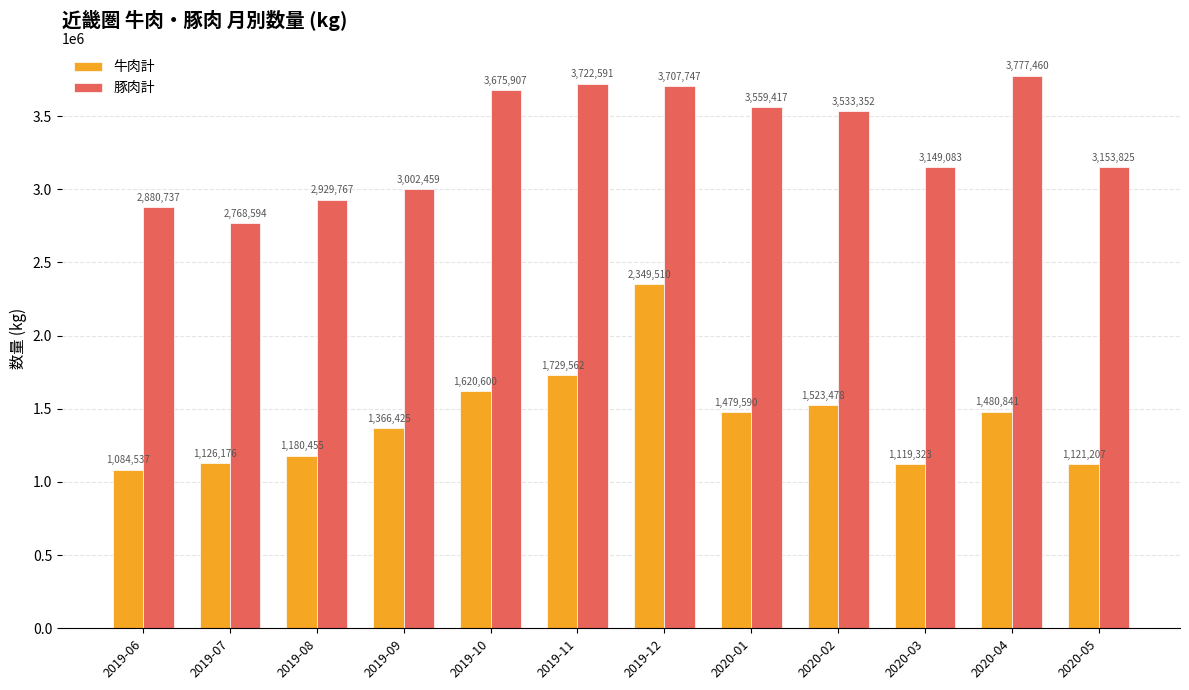

The 豚肉計 series shows 6088347 at 2020-02. True or false?

False